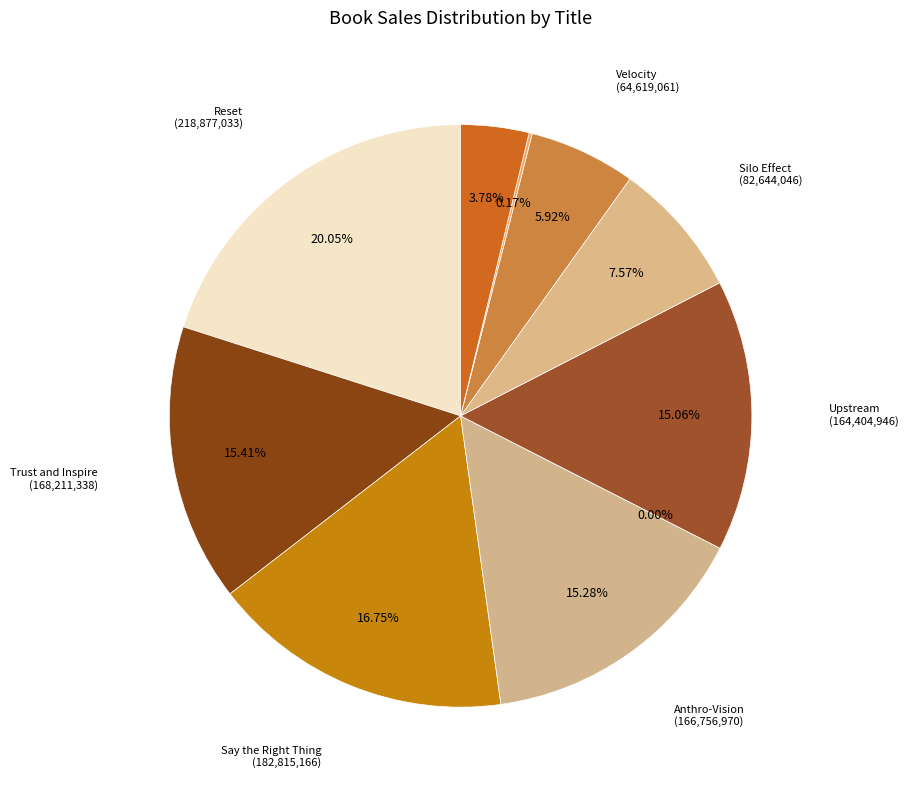

How many slices are in this pie chart?

10